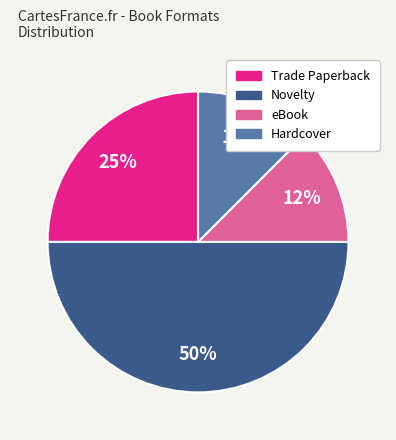

Approximately how many times larger is the value at Hardcover compared to eBook?

1.0